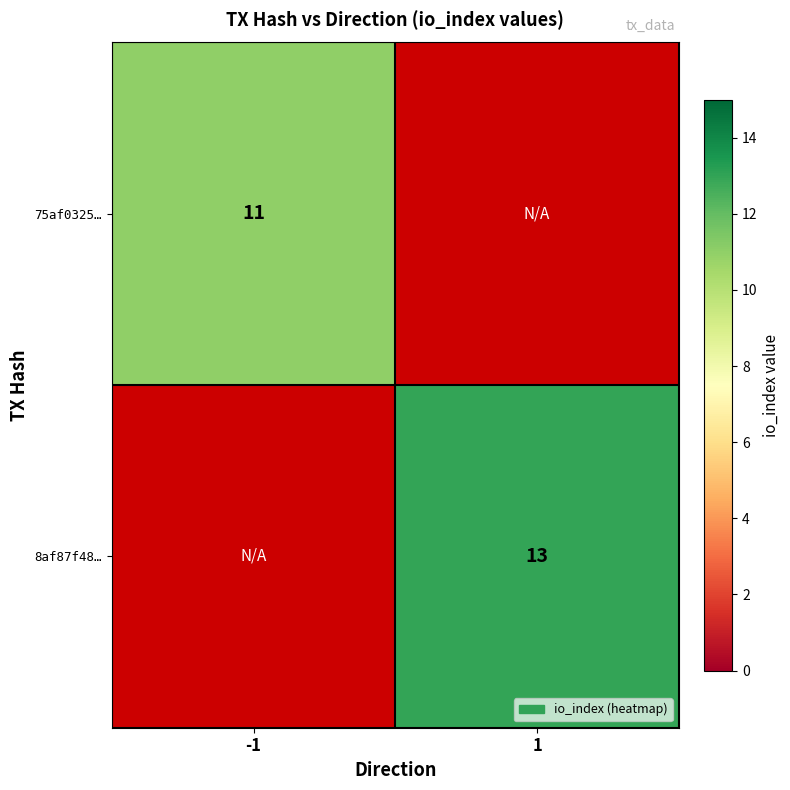

True or false: 75af0325… has a value of 20 at -1.

False